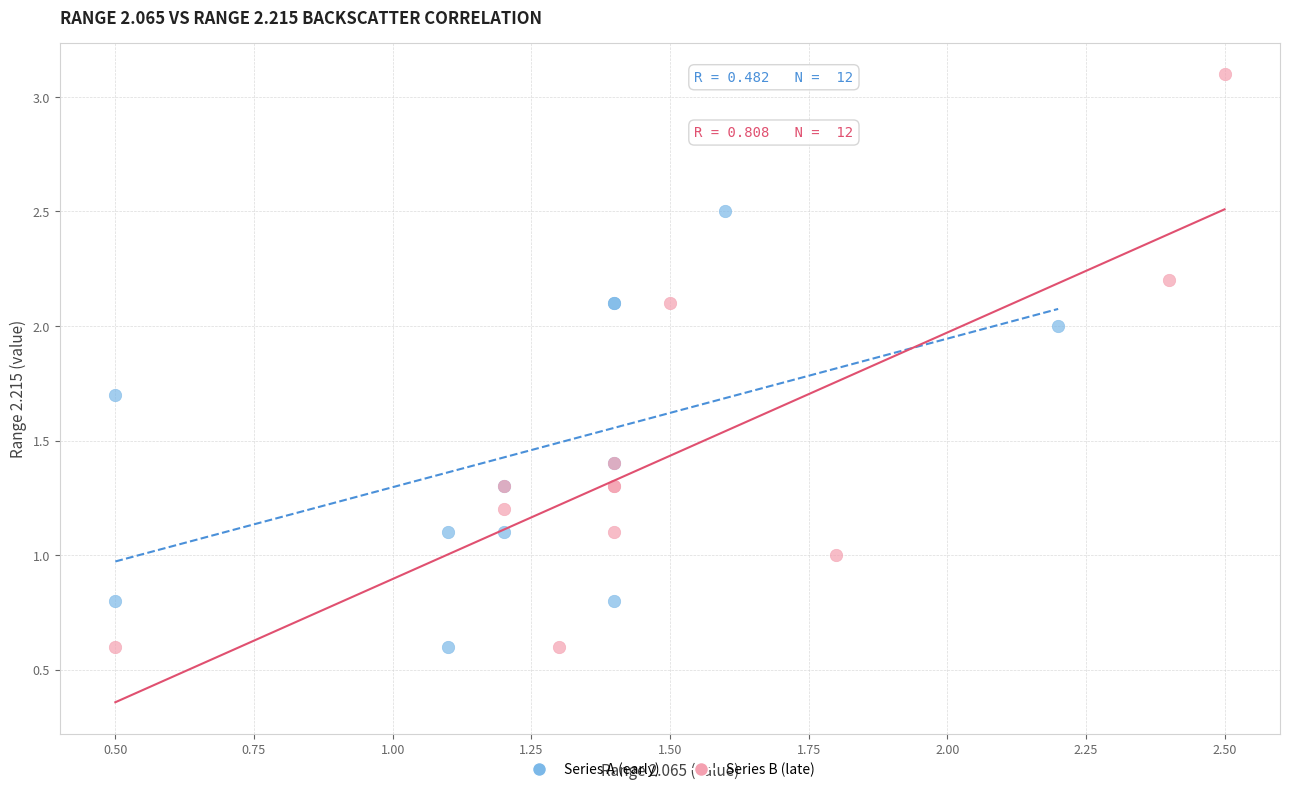

Which series has the widest spread of Y values?

Series B (late)